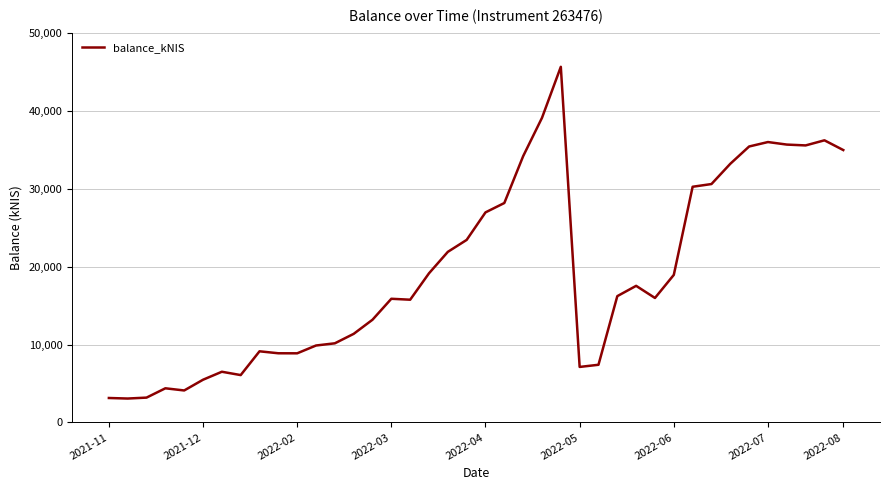

What is the minimum value shown in the chart?

3073.5